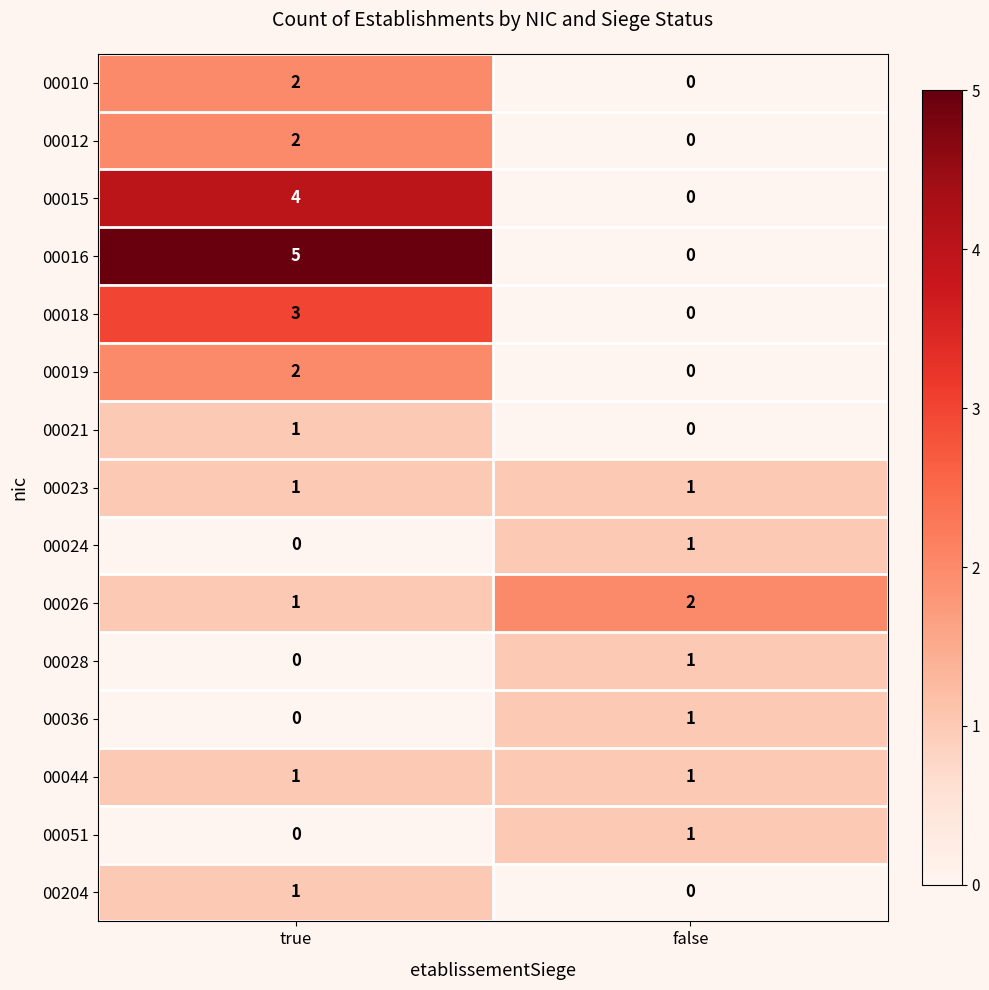

The value of 00044 at true is 1. True or false?

True